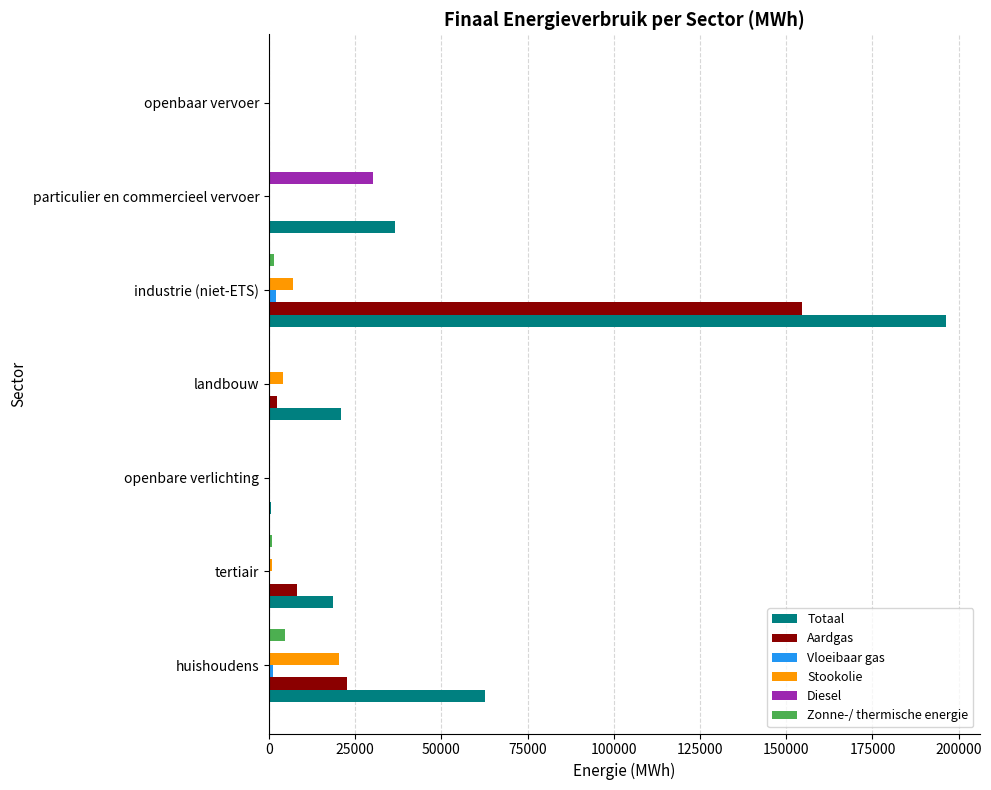

Is the value of Diesel at particulier en commercieel vervoer greater than the value of Stookolie at particulier en commercieel vervoer?

Yes